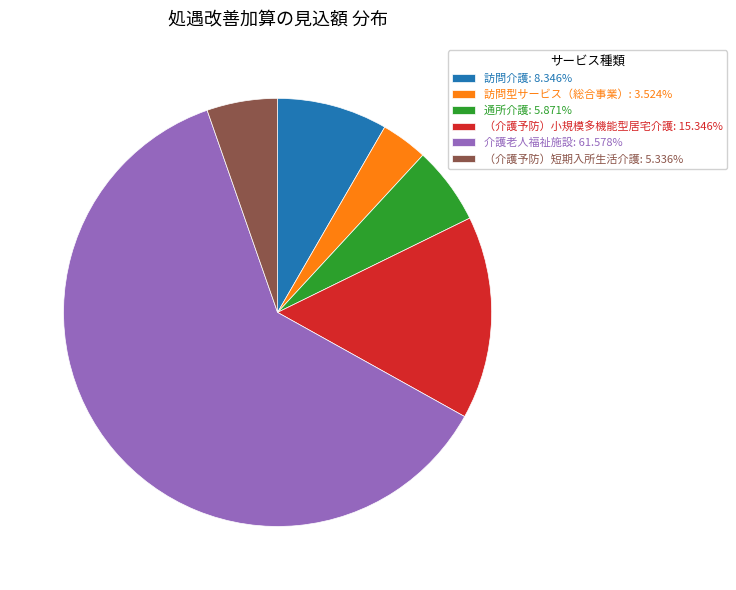

Combined, do 訪問介護: 8.346% and 訪問型サービス（総合事業）: 3.524% account for over 50%?

No